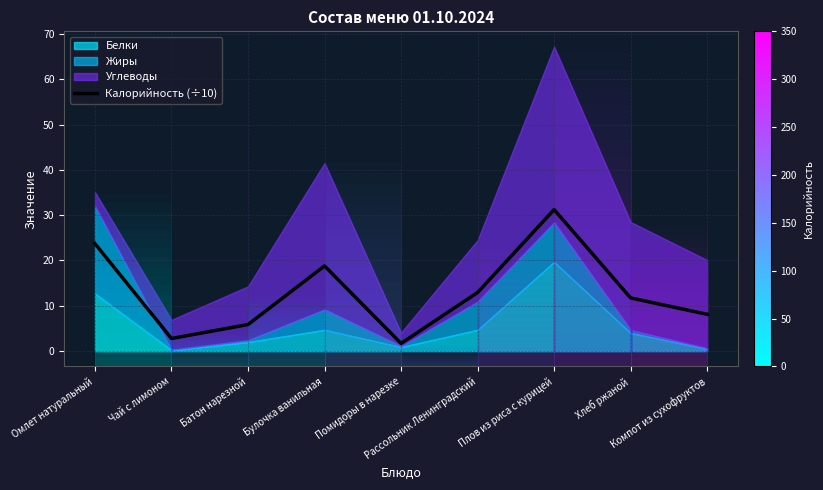

What is the label of the 8th point from the right?

Чай с лимоном